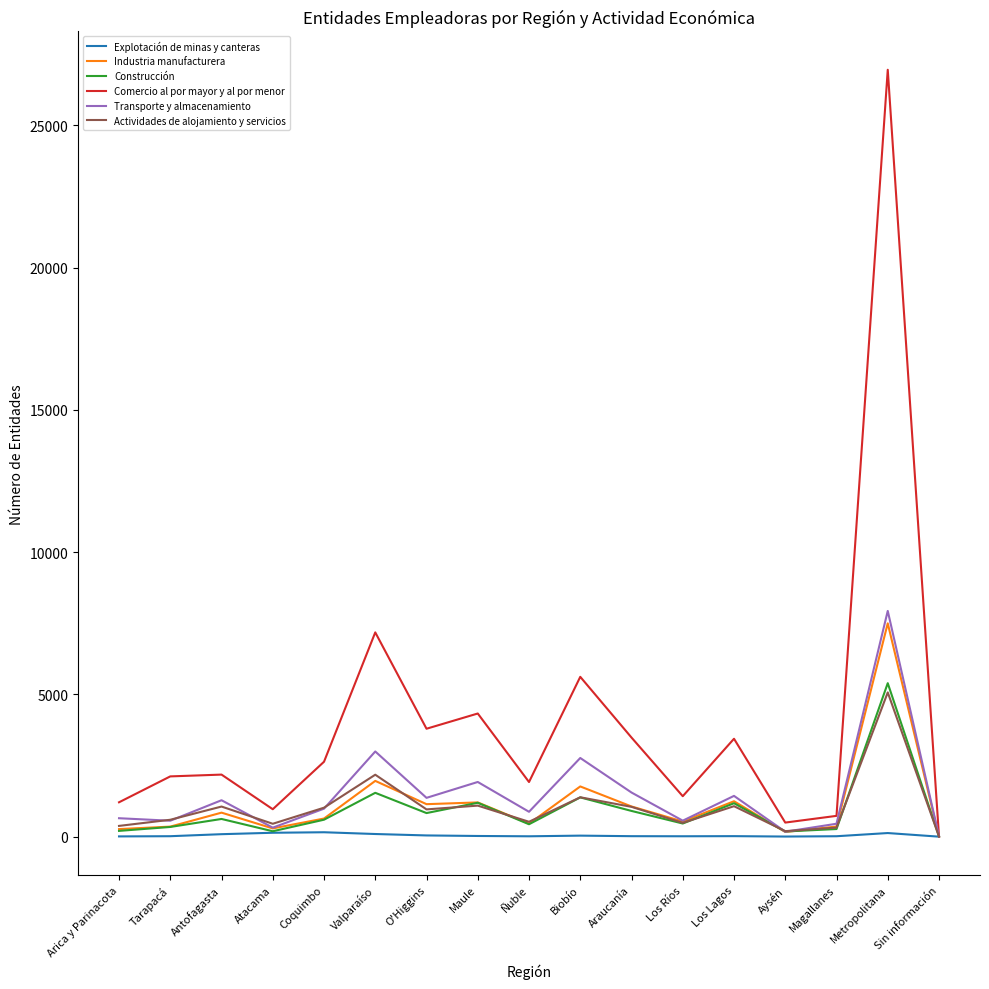

Is it true that Transporte y almacenamiento equals 7933 at Metropolitana?

True